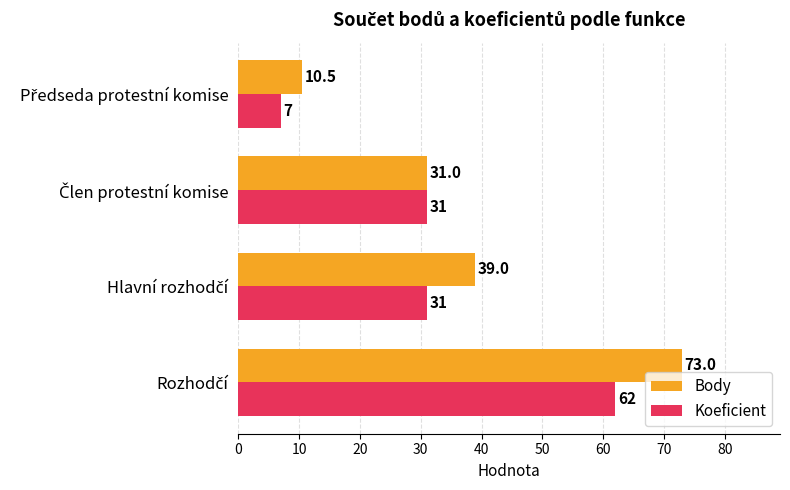

Count the Koeficient values in the range 31 to 62.

3